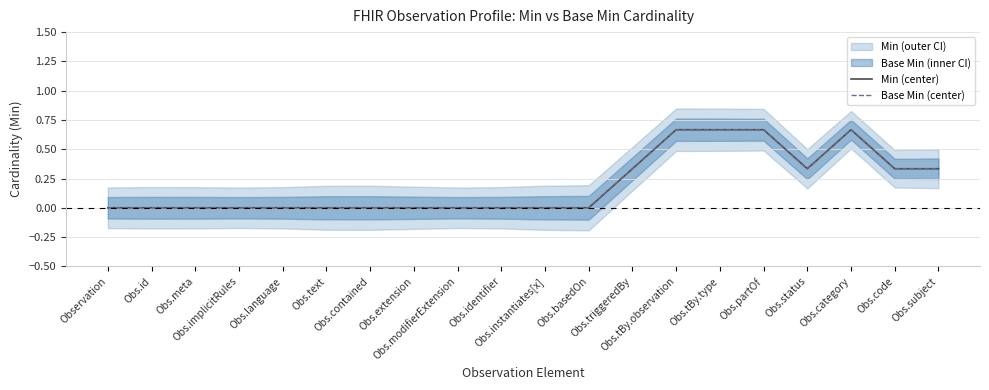

What is the highest value of the Min (center) series?

0.7